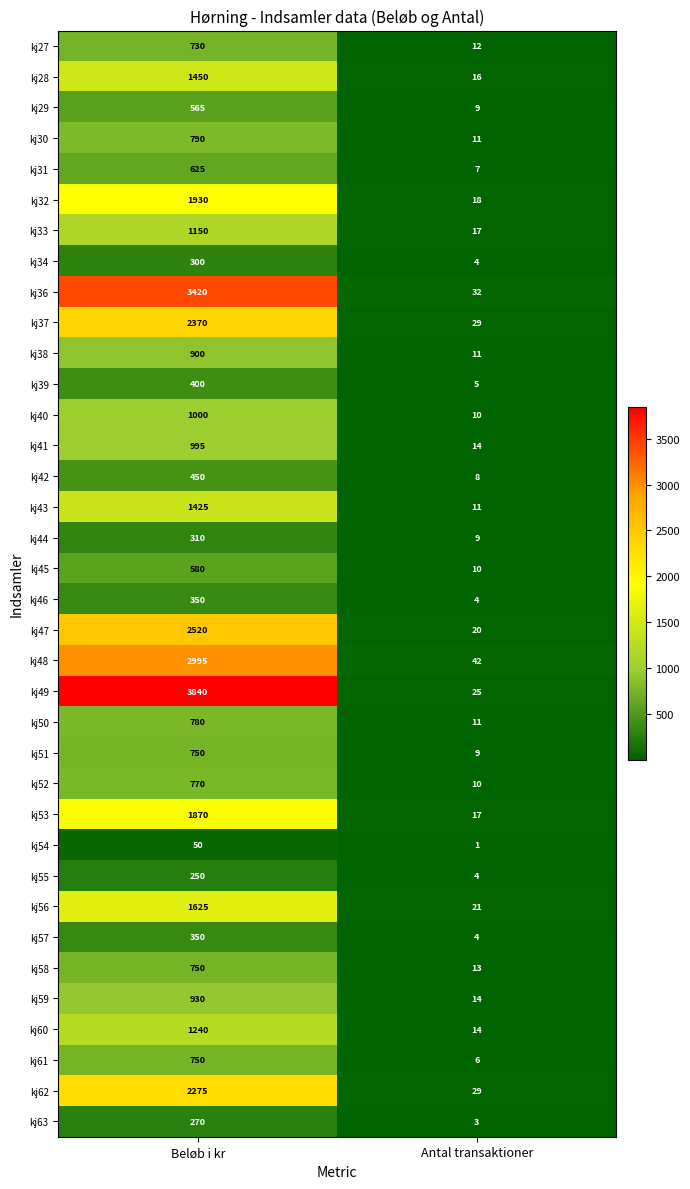

Which series has the largest total across all categories?

kj49